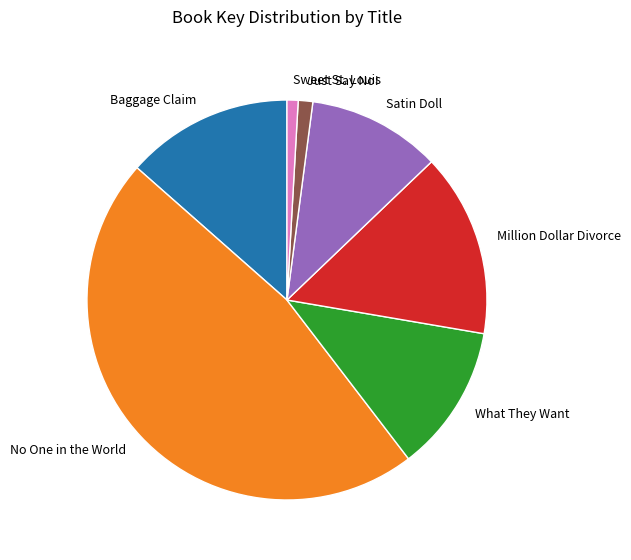

What is the largest slice in the pie chart?

No One in the World